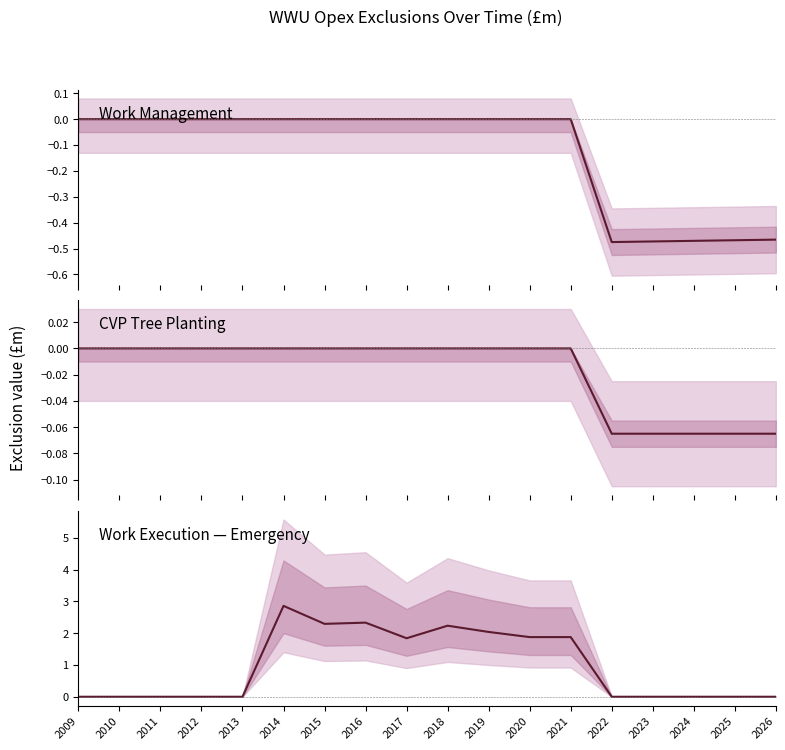

True or false: CVP tree planting has more than 2 points higher than both neighbors.

False